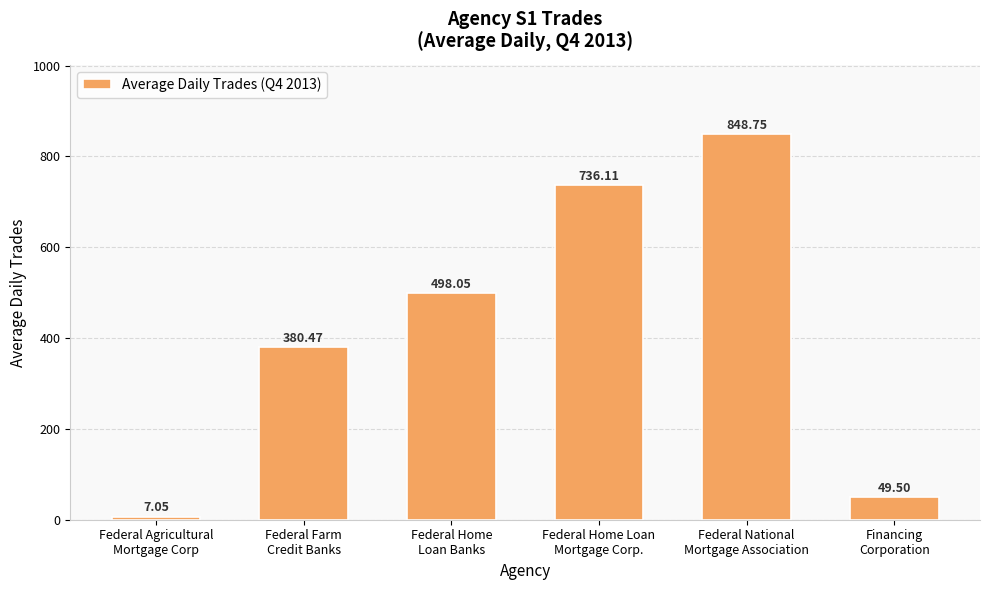

What is the difference between the maximum and minimum values?

841.7